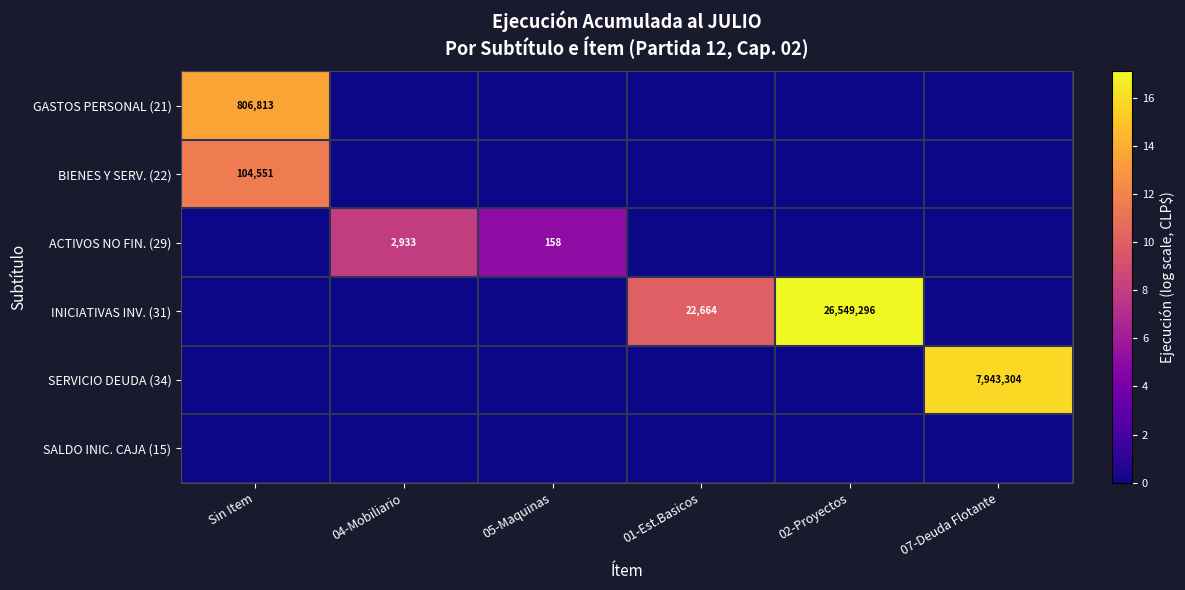

True or false: BIENES Y SERV. (22) has a value of 104551 at Sin Item.

True